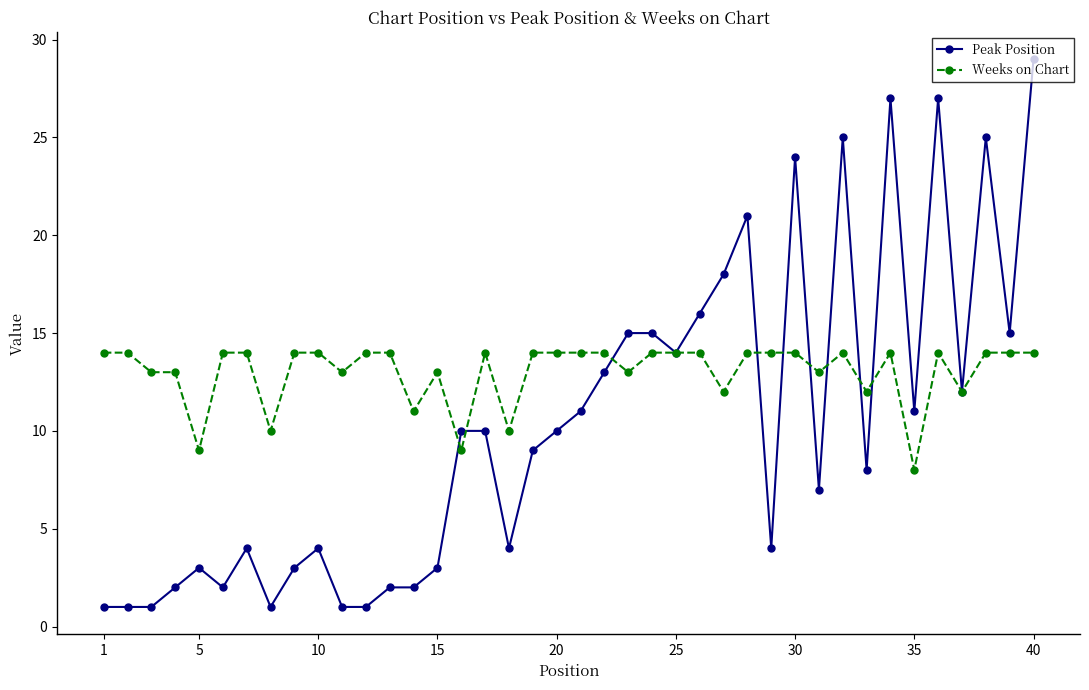

How many lines are shown in the chart?

2